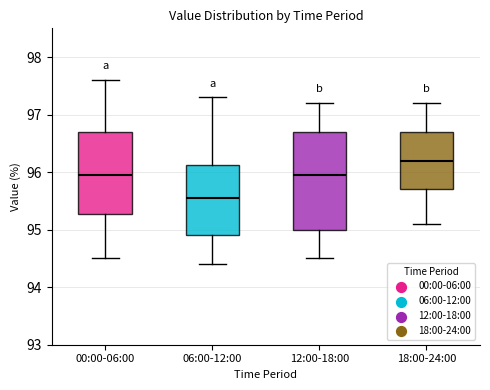

Which box is the tallest, from its lower edge to its upper edge?

12:00-18:00